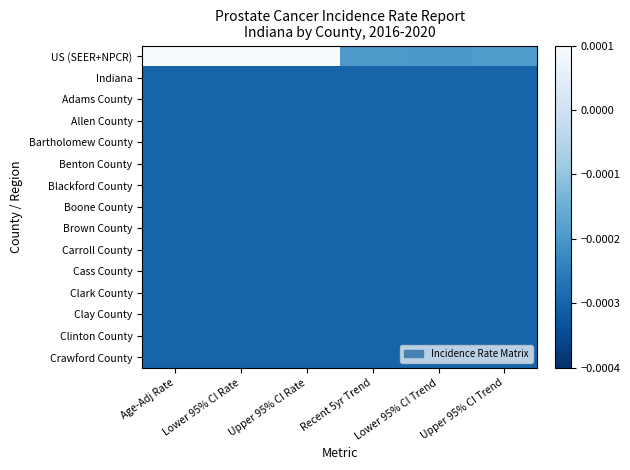

At which category does the chart reach its minimum across all series?

Age-Adj Rate